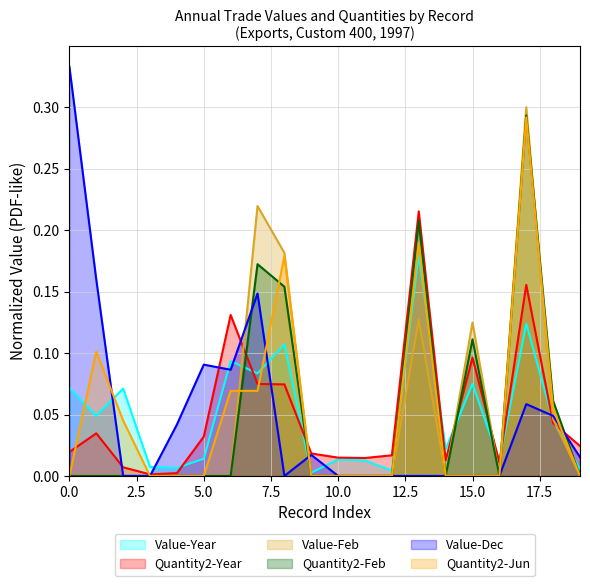

Which series ends up on top after the final intersection of Value-Dec and Value-Feb?

Value-Dec